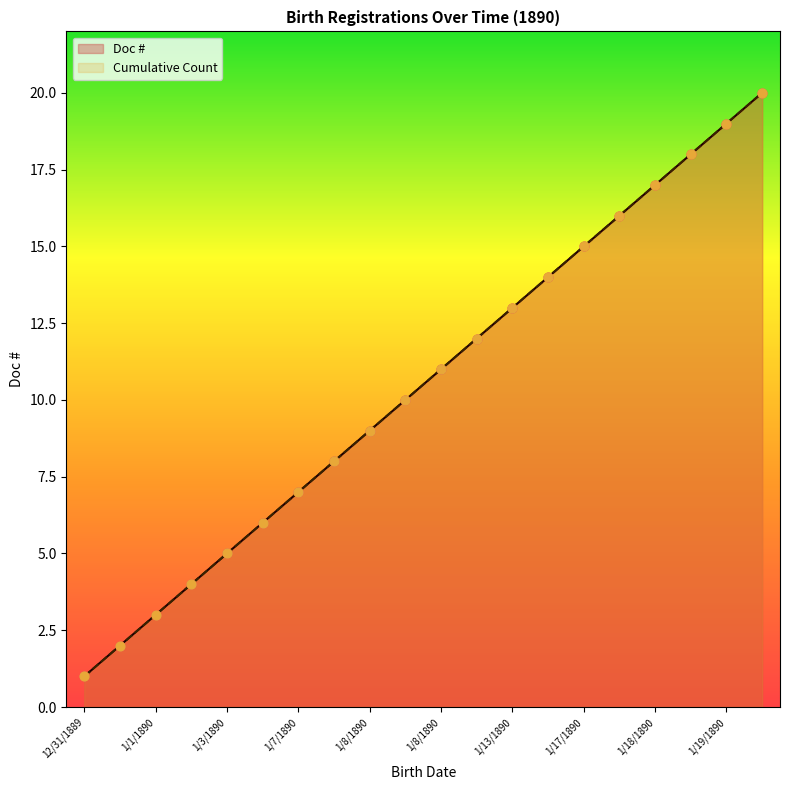

Which series has the largest Y range (max minus min)?

Doc #